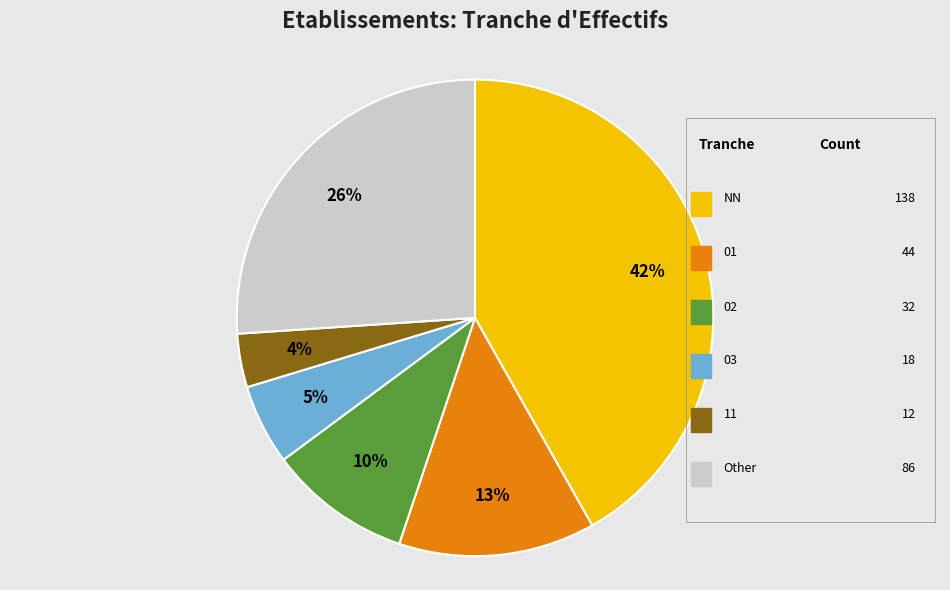

To the nearest percent, what is the difference between the largest and smallest slice percentages?

38%